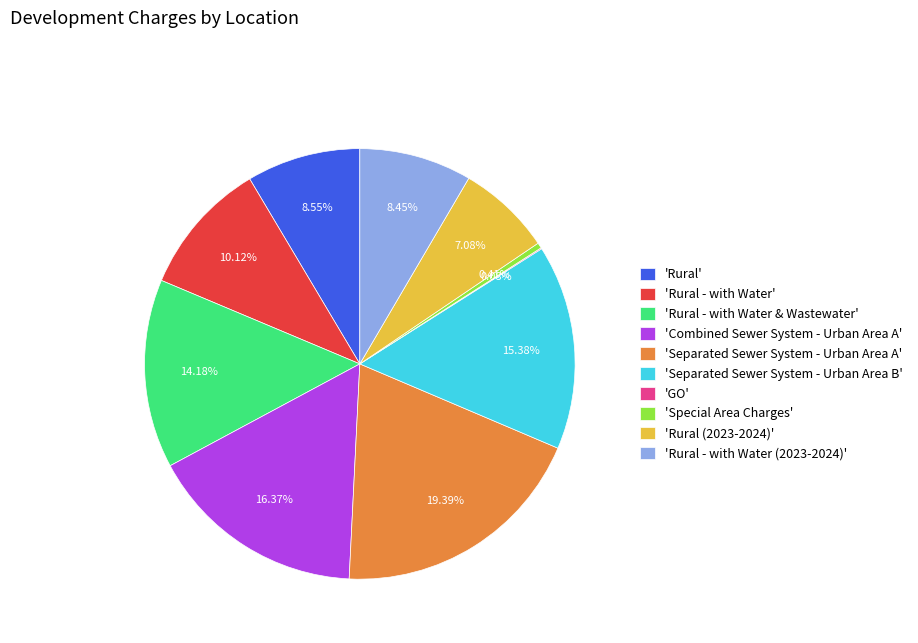

Between 'Separated Sewer System - Urban Area B' and 'Special Area Charges', which is larger?

'Separated Sewer System - Urban Area B'